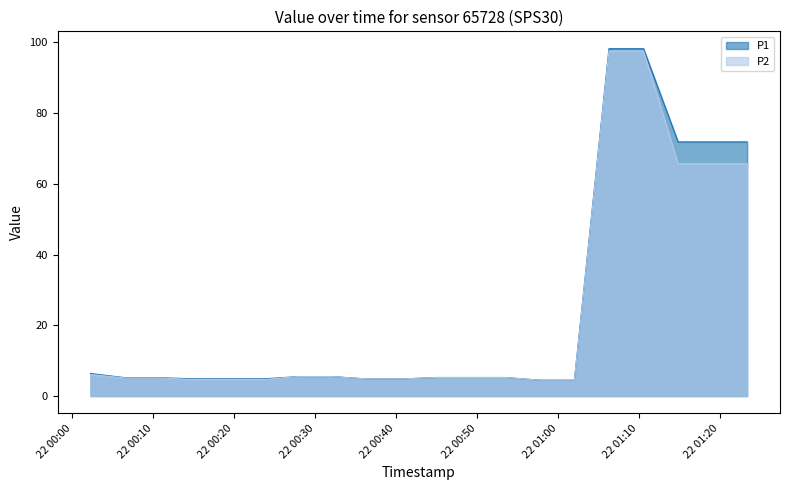

Reading left to right, list all the values displayed in this chart.

P1: 2022-07-22T00:02:16=6.4	2022-07-22T00:06:33=5.2	2022-07-22T00:10:48=5.2	2022-07-22T00:15:05=4.9	2022-07-22T00:19:21=4.9	2022-07-22T00:23:37=4.9	2022-07-22T00:27:53=5.5	2022-07-22T00:32:09=5.5	2022-07-22T00:36:25=4.8	2022-07-22T00:40:41=4.8	2022-07-22T00:44:57=5.2	2022-07-22T00:49:12=5.2	2022-07-22T00:53:28=5.2	2022-07-22T00:57:45=4.5	2022-07-22T01:02:01=4.5	2022-07-22T01:06:17=98.2	2022-07-22T01:10:33=98.2	2022-07-22T01:14:49=71.8	2022-07-22T01:19:05=71.8	2022-07-22T01:23:21=71.8
P2: 2022-07-22T00:02:16=6.1	2022-07-22T00:06:33=5.1	2022-07-22T00:10:48=5.1	2022-07-22T00:15:05=4.7	2022-07-22T00:19:21=4.7	2022-07-22T00:23:37=4.7	2022-07-22T00:27:53=5.5	2022-07-22T00:32:09=5.5	2022-07-22T00:36:25=4.8	2022-07-22T00:40:41=4.8	2022-07-22T00:44:57=5.2	2022-07-22T00:49:12=5.2	2022-07-22T00:53:28=5.2	2022-07-22T00:57:45=4.5	2022-07-22T01:02:01=4.5	2022-07-22T01:06:17=97.5	2022-07-22T01:10:33=97.5	2022-07-22T01:14:49=65.7	2022-07-22T01:19:05=65.7	2022-07-22T01:23:21=65.7